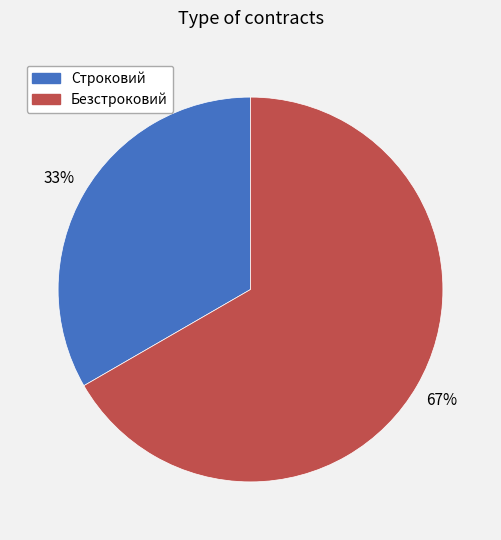

Rank the categories by value from highest to lowest.

Безстроковий, Строковий